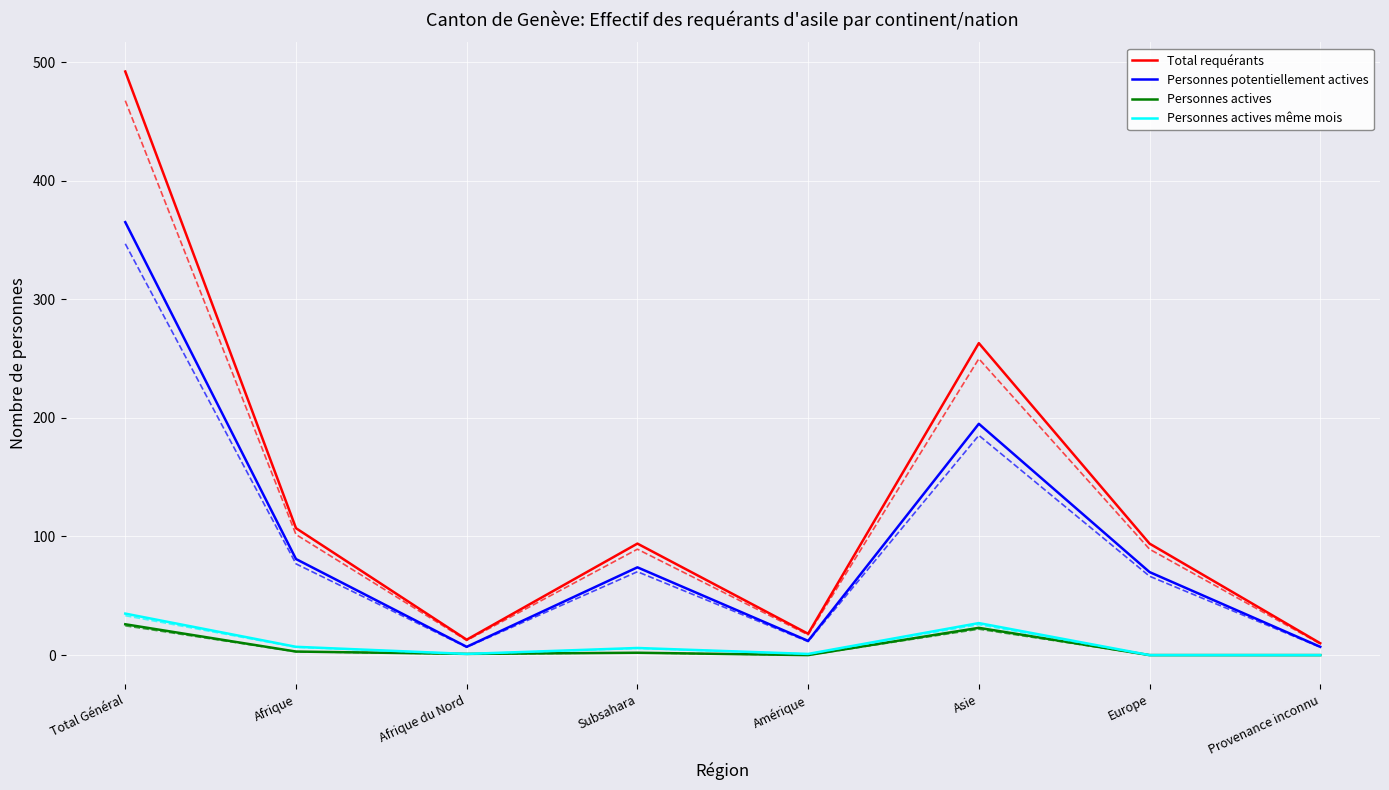

At which label does Personnes actives même mois first exceed 6?

Total Général